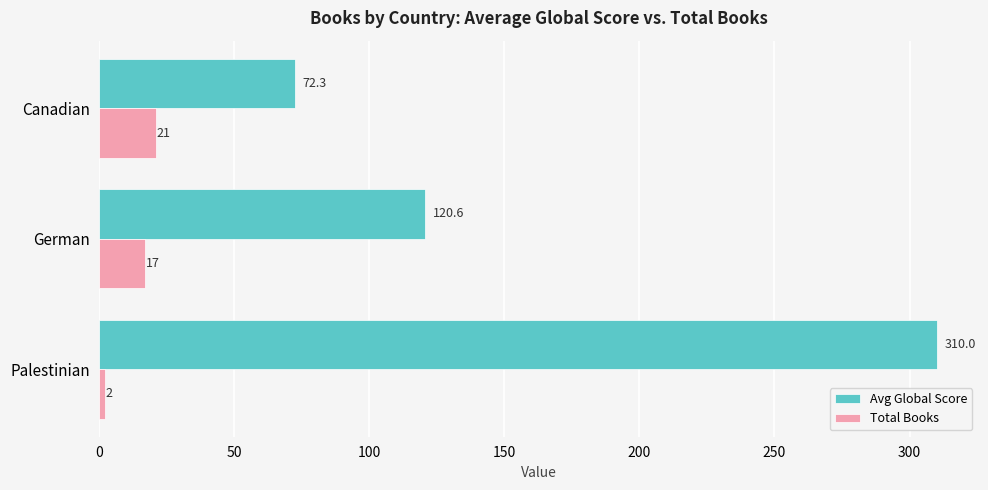

Is it true that Total Books equals 21.0 at Canadian?

True